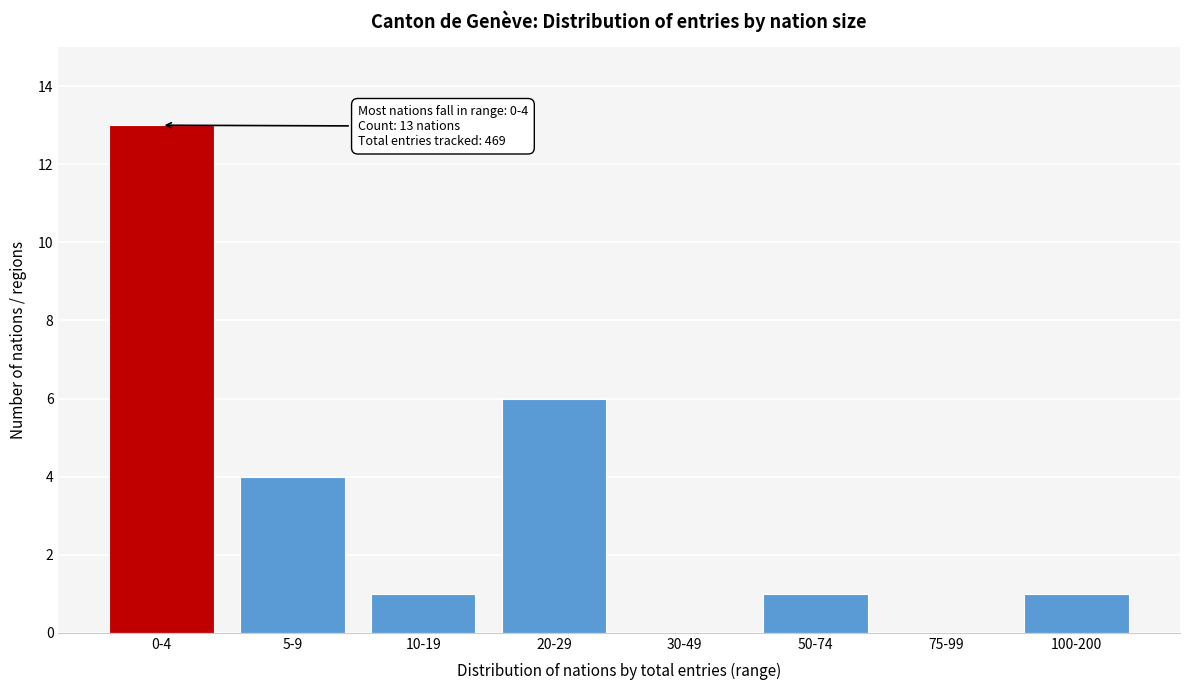

Reading right to left, transcribe all the data shown in this chart.

100-200=1	75-99=0	50-74=1	30-49=0	20-29=6	10-19=1	5-9=4	0-4=13